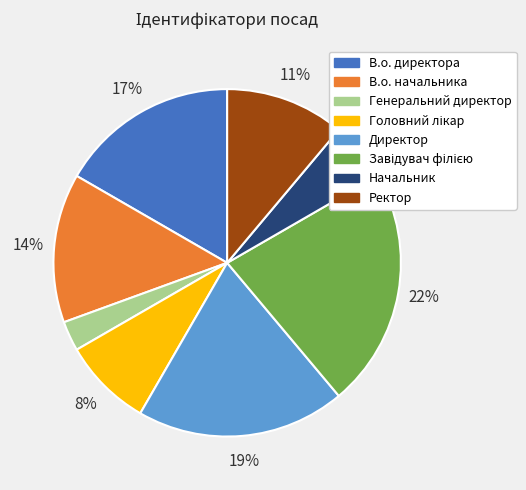

Is there any slice that represents more than half of the pie?

No